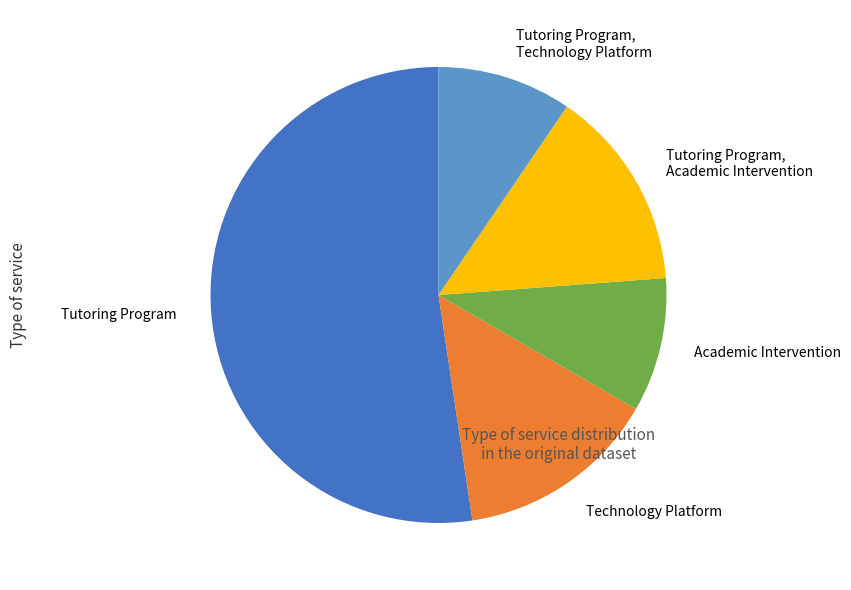

Which slice is the largest?

Tutoring Program